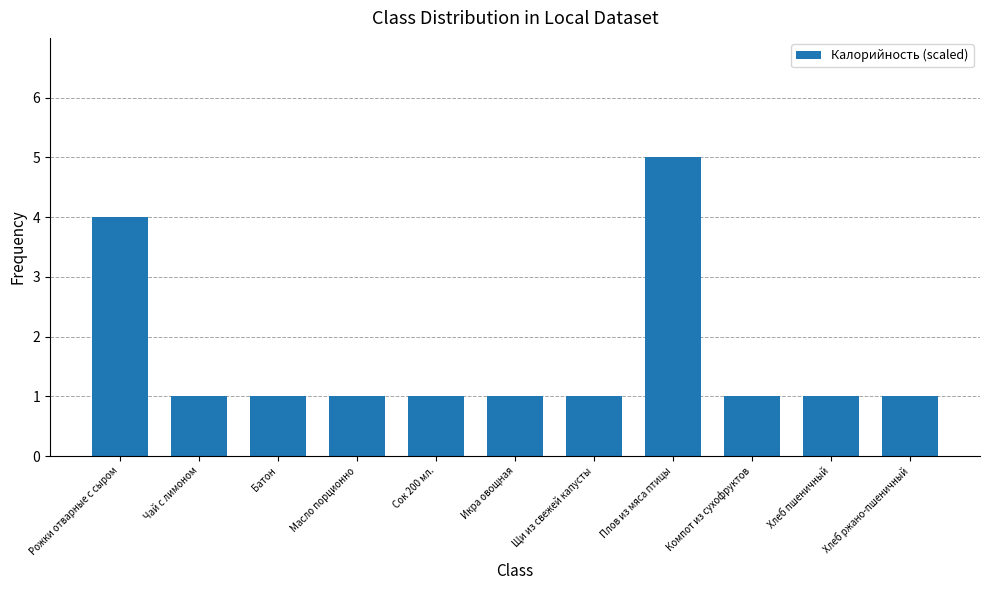

What is the greatest value displayed?

5